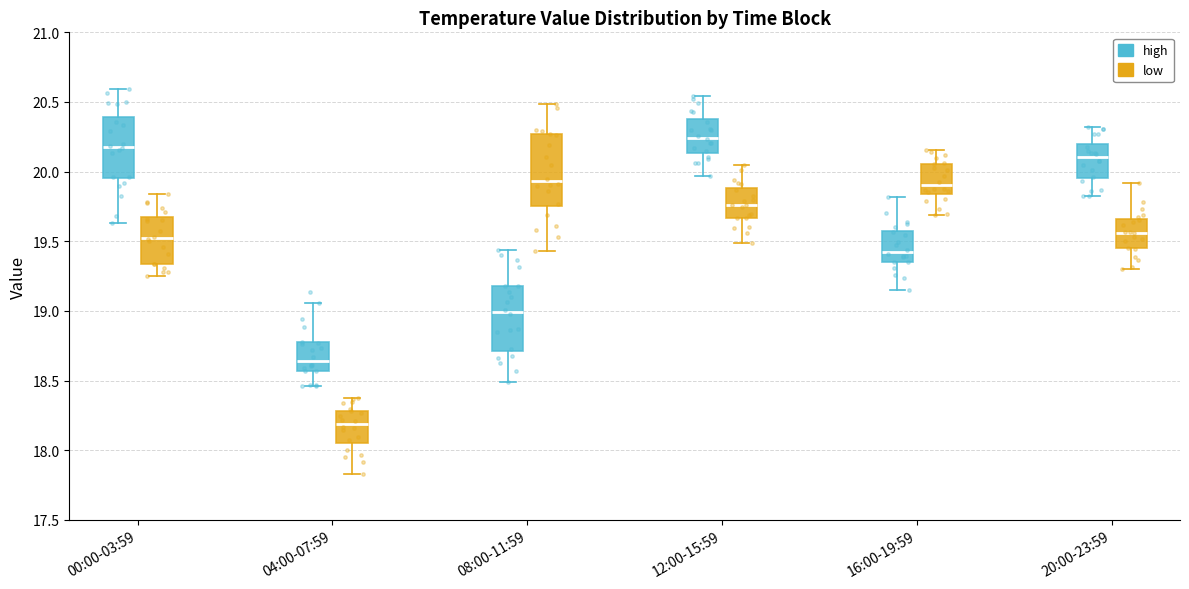

Reading left to right, transcribe this box plot: for each box, give where its median line is, the range the box spans, and where its two whiskers end, as read against the y-axis. The values are not printed on the chart, so give them approximately, as read against the axis.

00:00-03:59 (high): median 20.20, box 19.95 to 20.40, whiskers 19.65 to 20.60
00:00-03:59 (low): median 19.50, box 19.35 to 19.65, whiskers 19.25 to 19.85
04:00-07:59 (high): median 18.65, box 18.55 to 18.75, whiskers 18.45 to 19.05
04:00-07:59 (low): median 18.20, box 18.05 to 18.30, whiskers 17.85 to 18.40
08:00-11:59 (high): median 19.00, box 18.70 to 19.20, whiskers 18.50 to 19.45
08:00-11:59 (low): median 19.95, box 19.75 to 20.25, whiskers 19.45 to 20.50
12:00-15:59 (high): median 20.25, box 20.15 to 20.40, whiskers 19.95 to 20.55
12:00-15:59 (low): median 19.75, box 19.65 to 19.90, whiskers 19.50 to 20.05
16:00-19:59 (high): median 19.40, box 19.35 to 19.55, whiskers 19.15 to 19.80
16:00-19:59 (low): median 19.90, box 19.85 to 20.05, whiskers 19.70 to 20.15
20:00-23:59 (high): median 20.10, box 19.95 to 20.20, whiskers 19.80 to 20.30
20:00-23:59 (low): median 19.55, box 19.45 to 19.65, whiskers 19.30 to 19.90